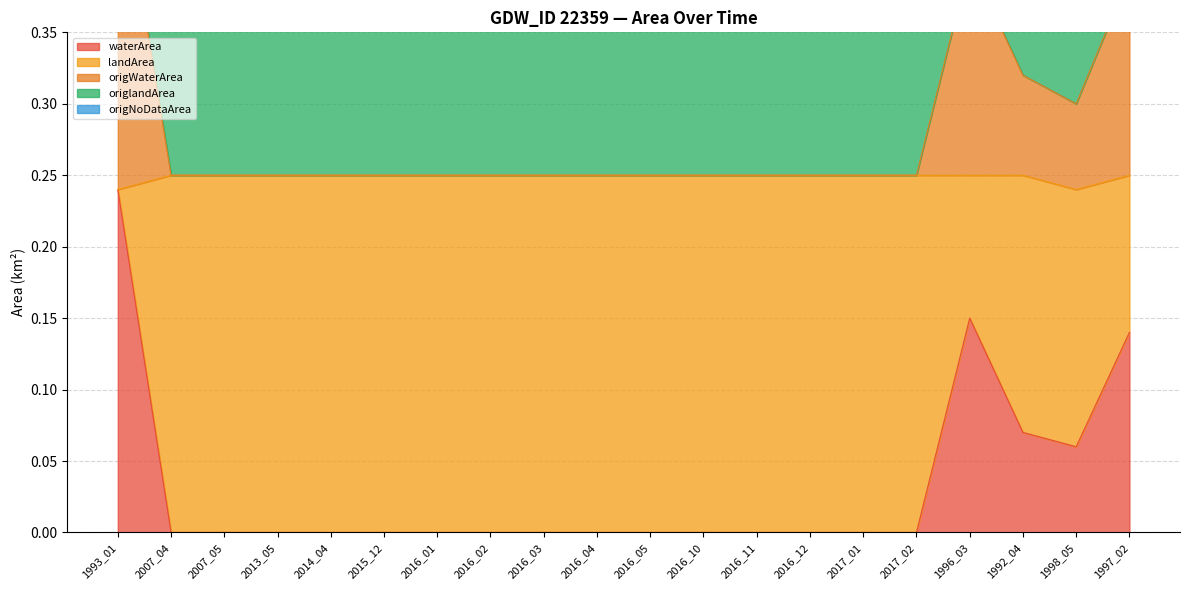

How many lines are shown in the chart?

5